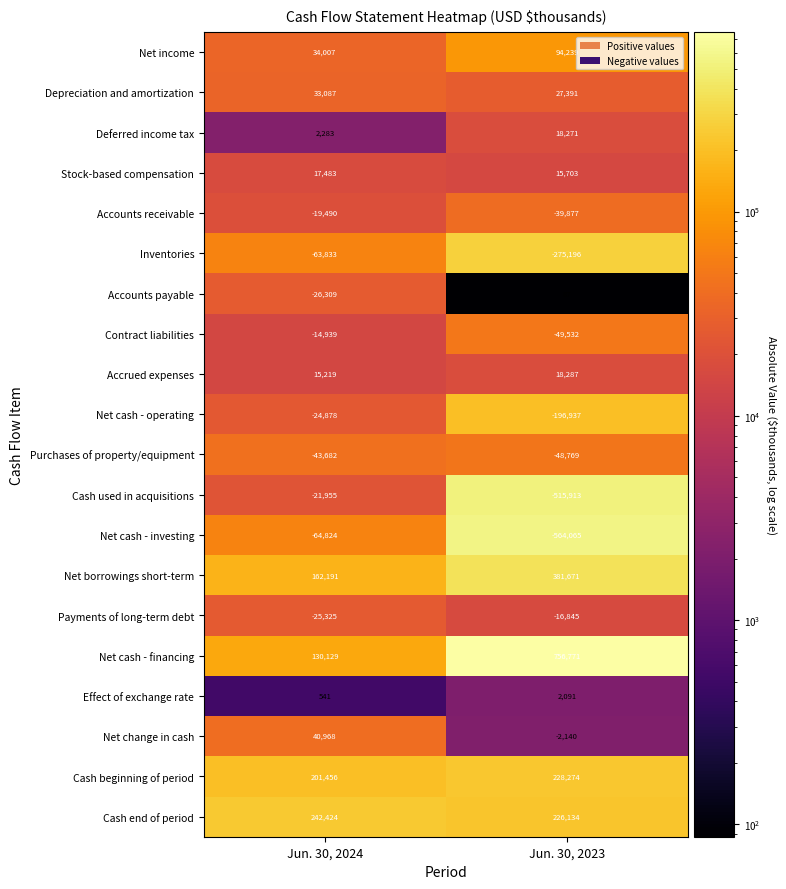

What is the total value across all series at Jun. 30, 2023?

59645